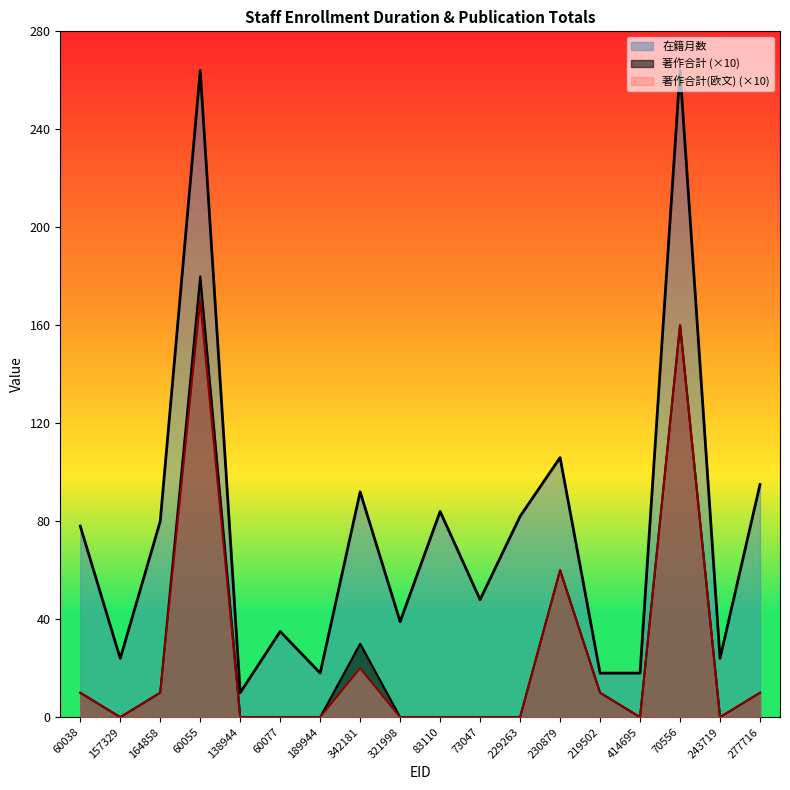

Does the chart display data point markers on the line(s)?

No